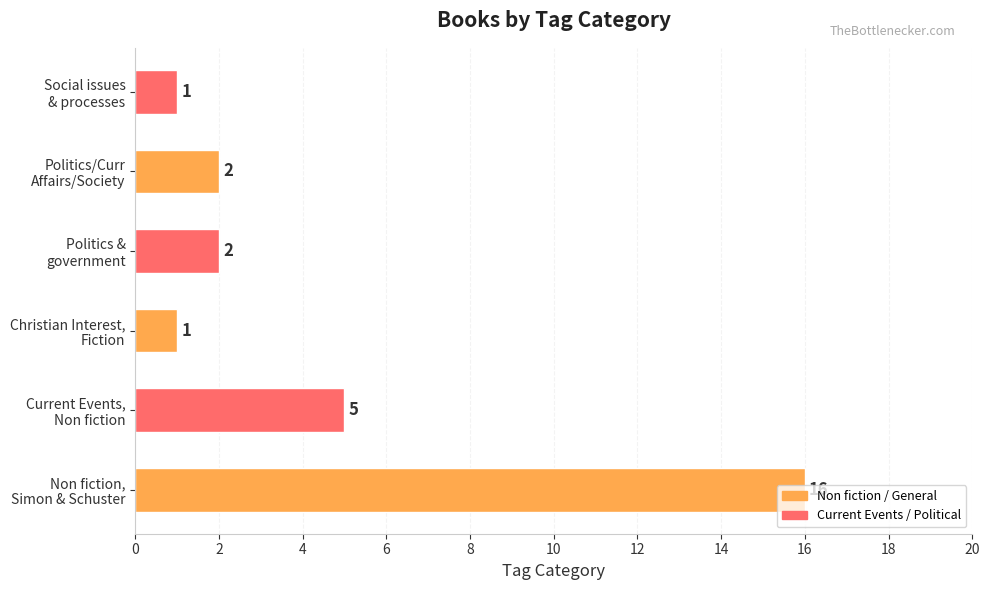

What is the sum of all values?

27